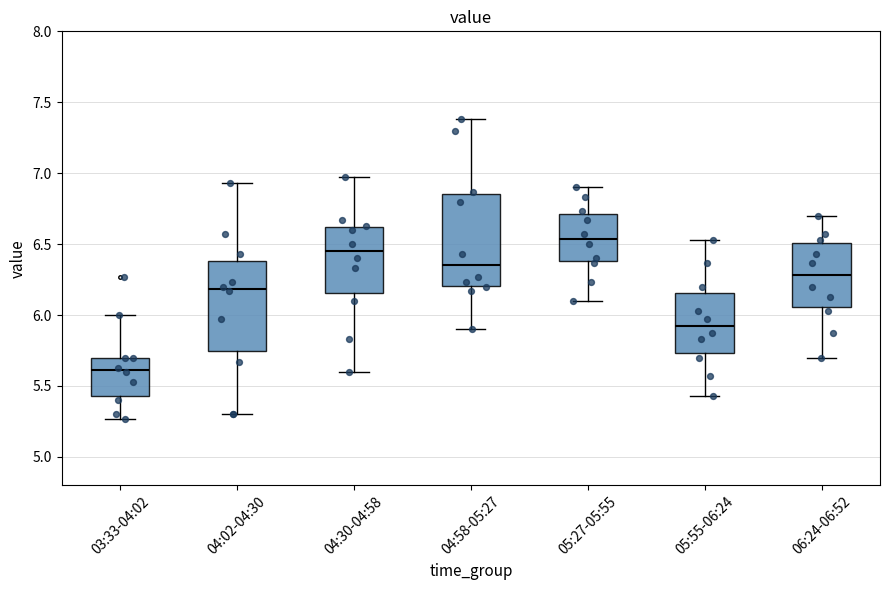

Reading left to right, read every box against the y-axis: the position of its median line, the range the box covers, and the ends of its whiskers. The values are not printed on the chart, so give them approximately, as read against the axis.

03:33-04:02: median 5.60, box 5.45 to 5.70, whiskers 5.25 to 6.00
04:02-04:30: median 6.20, box 5.75 to 6.40, whiskers 5.30 to 6.95
04:30-04:58: median 6.45, box 6.15 to 6.60, whiskers 5.60 to 6.95
04:58-05:27: median 6.35, box 6.20 to 6.85, whiskers 5.90 to 7.40
05:27-05:55: median 6.55, box 6.40 to 6.70, whiskers 6.10 to 6.90
05:55-06:24: median 5.90, box 5.75 to 6.15, whiskers 5.45 to 6.55
06:24-06:52: median 6.30, box 6.05 to 6.50, whiskers 5.70 to 6.70